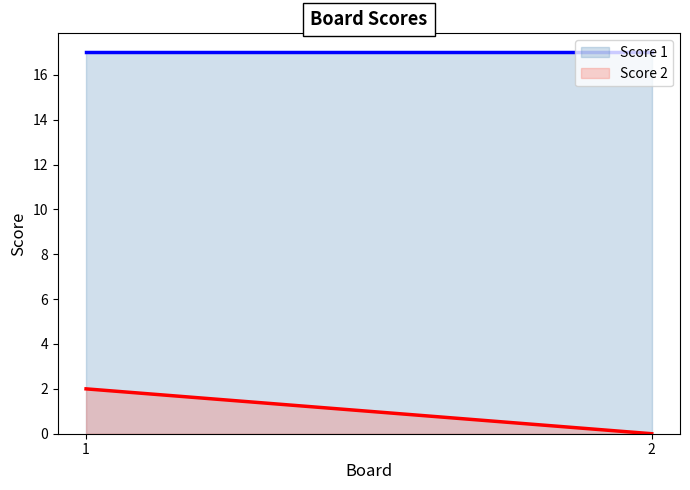

Where is Score 1 nearest to the value 17?

1